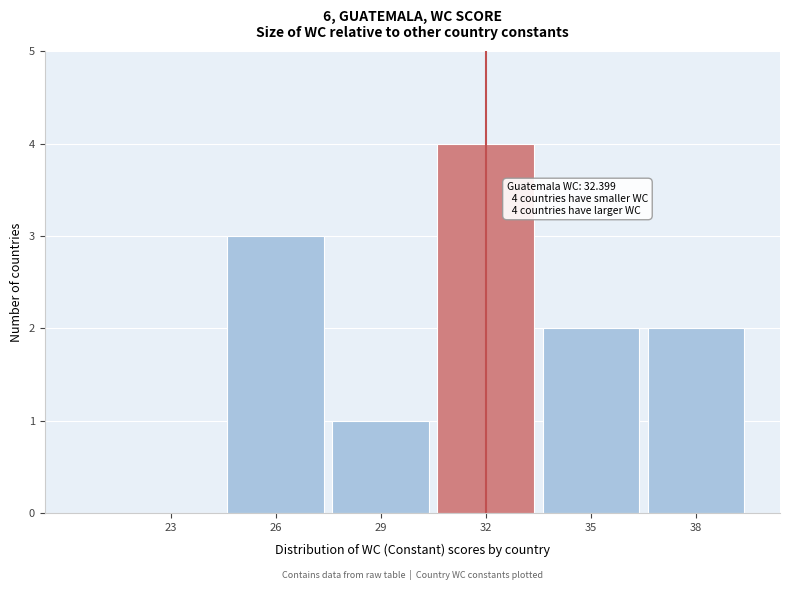

Reading right to left, extract all data points from this chart.

38=2	35=2	32=4	29=1	26=3	23=0